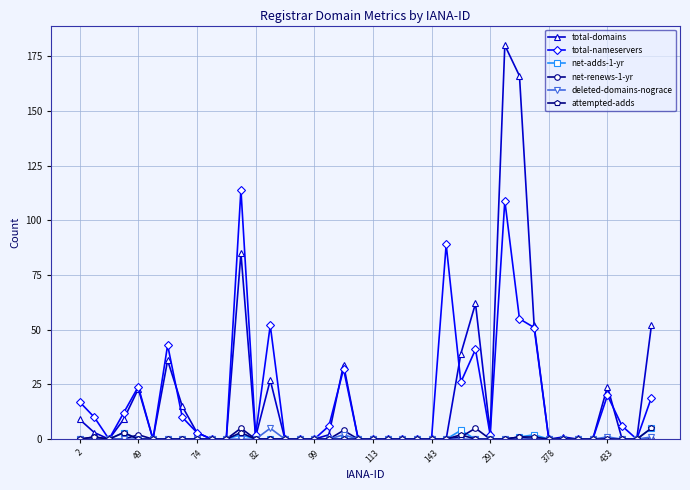

Which series has the largest range (max minus min)?

total-domains